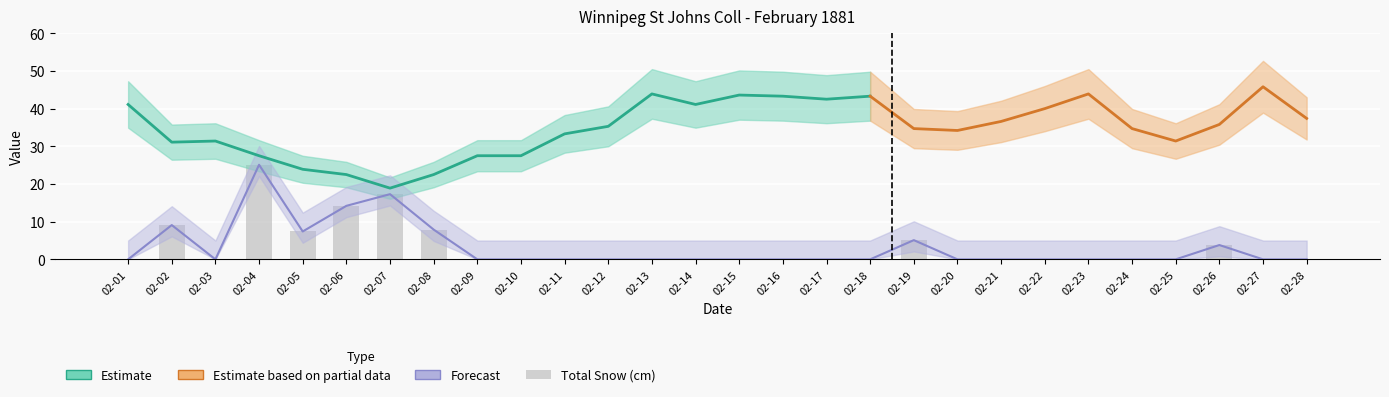

What is the sum of the Total Precip values at 02-27 and 02-05?

7.4